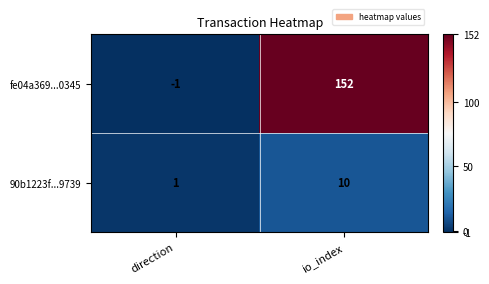

Reading right to left, transcribe all the data shown in this chart.

fe04a369...0345: 152	-1
90b1223f...9739: 10	1